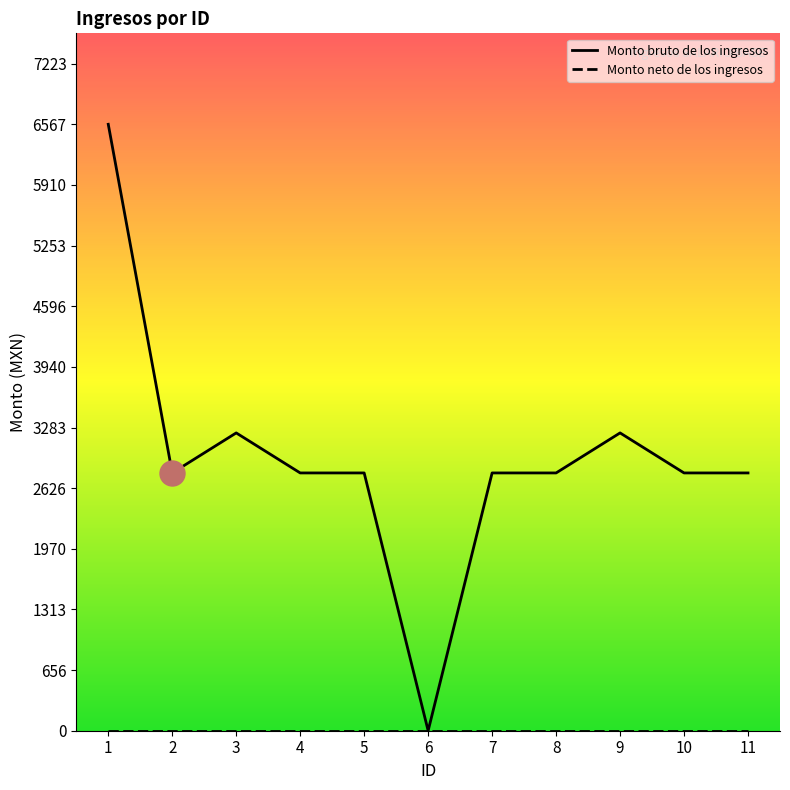

How many points are higher than both their immediate neighbors (excluding endpoints)?

2